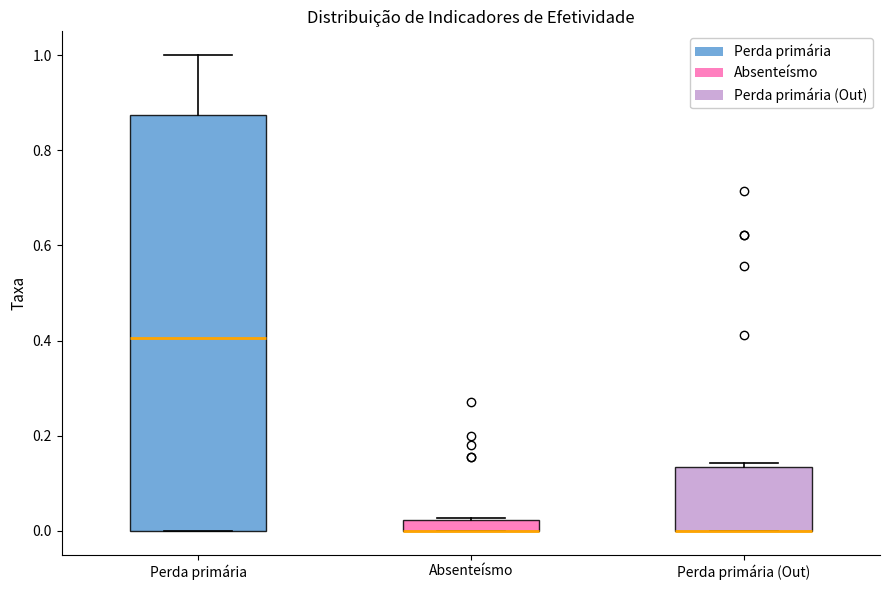

Where is the lower edge of the box for Absenteísmo on the y-axis? The values are not printed on the chart, so give them approximately, as read against the axis.

0.00